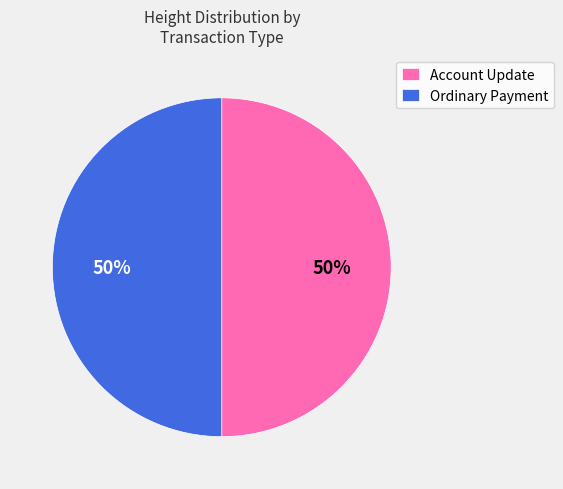

Approximately how many times larger is the value at Account Update compared to Ordinary Payment?

1.0